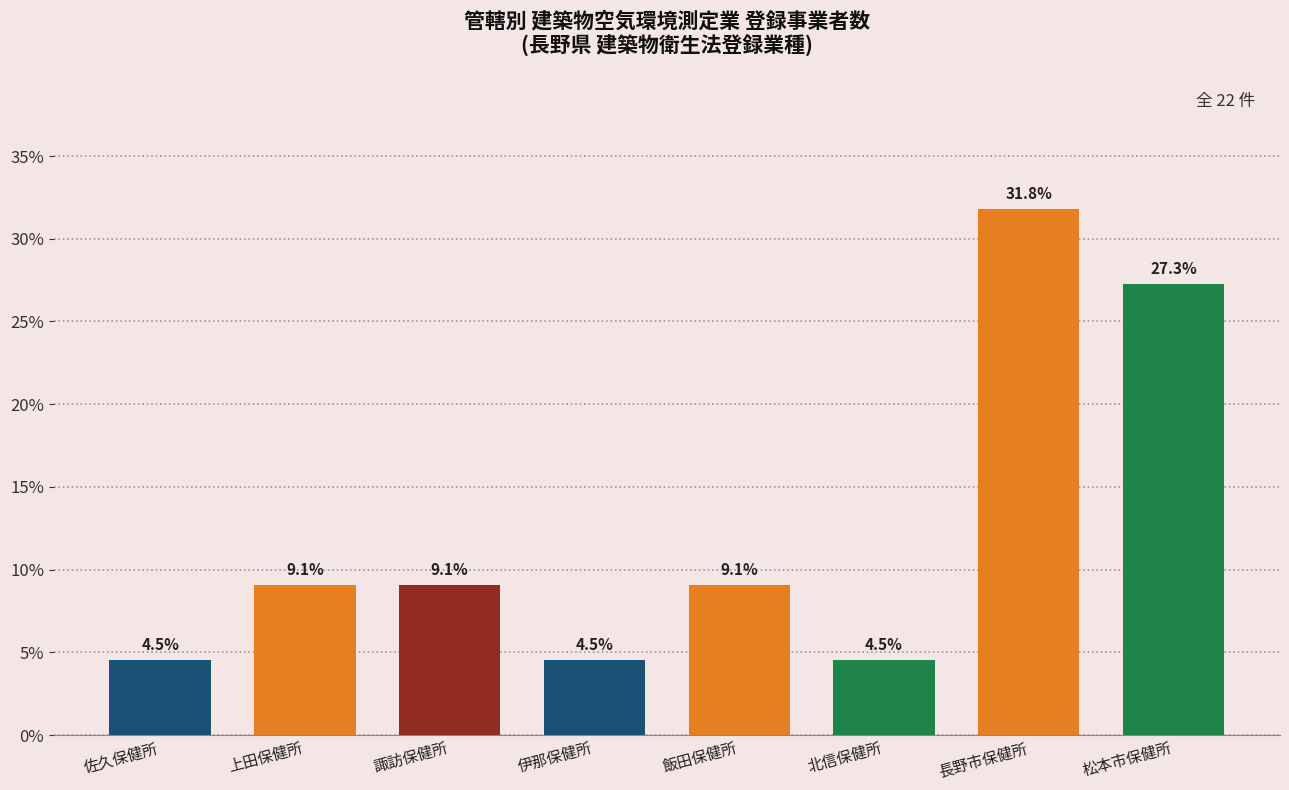

Reading left to right, what are all the values shown in this chart?

4.5	9.1	9.1	4.5	9.1	4.5	31.8	27.3